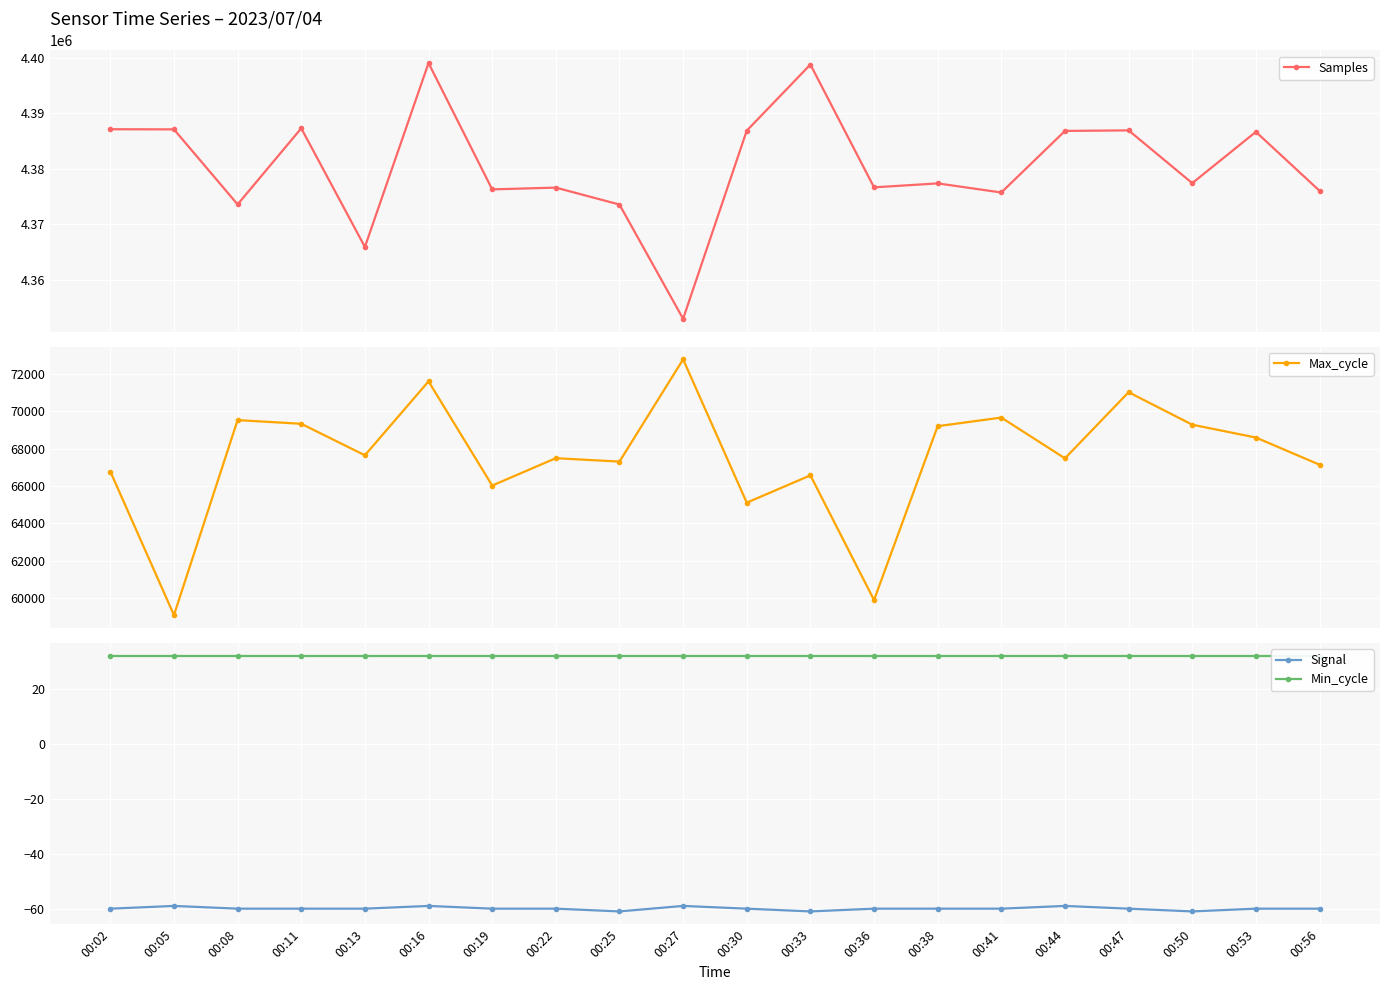

What is the total value across all series at 00:19?

4442290